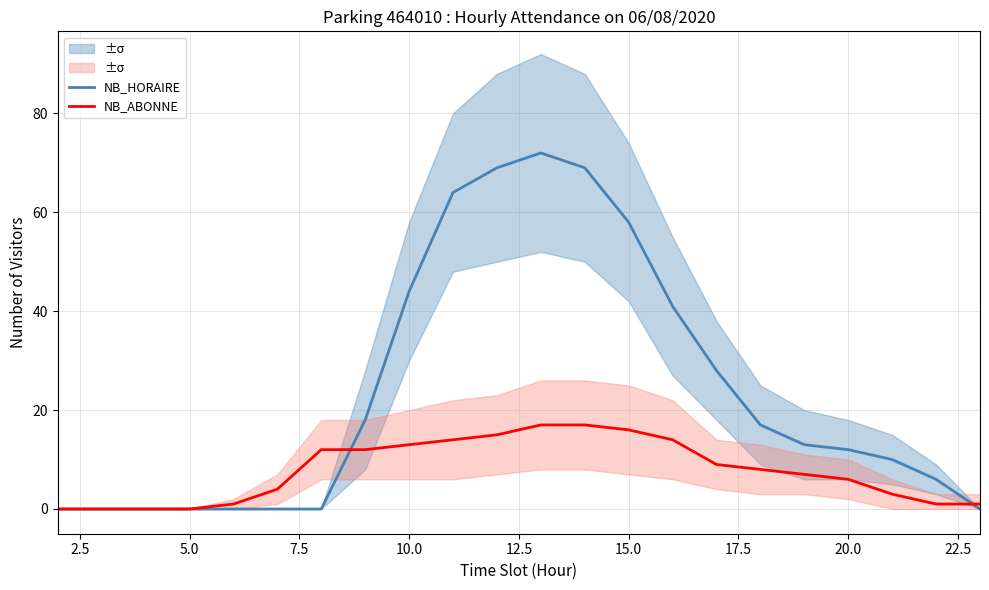

Reading left to right, extract all data points from this chart.

NB_HORAIRE: 0	0	0	0	0	0	0	18	44	64	69	72	69	58	41	28	17	13	12	10	6	0
NB_ABONNE: 0	0	0	0	1	4	12	12	13	14	15	17	17	16	14	9	8	7	6	3	1	1